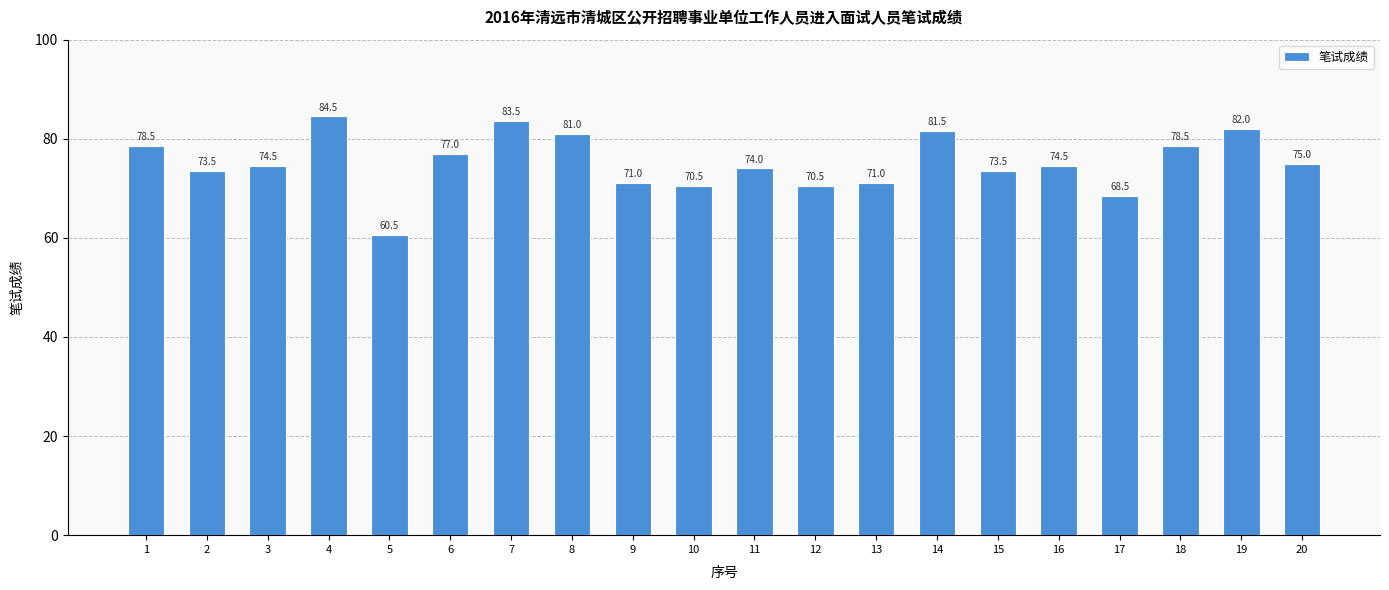

Which category has the lowest value across all series?

5